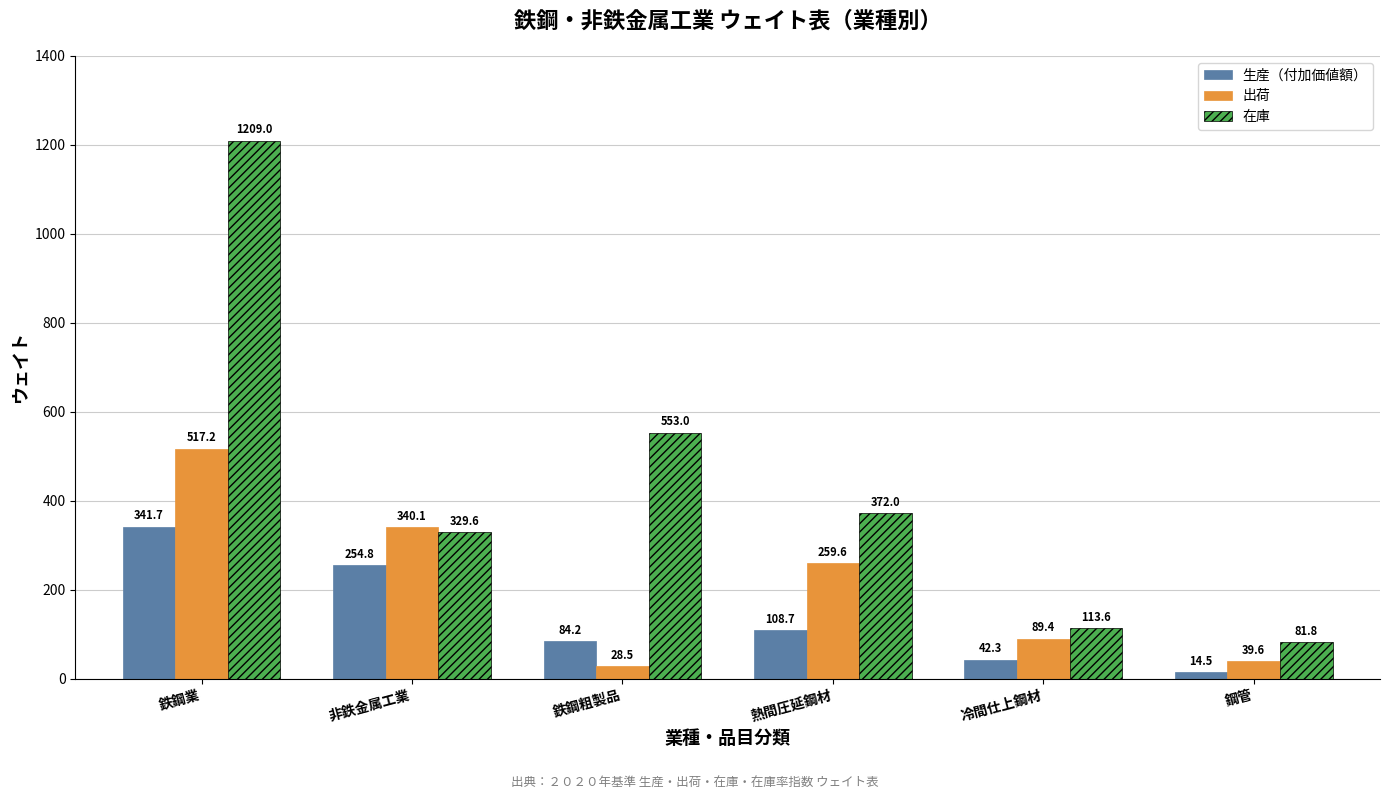

What position from the right is 冷間仕上鋼材?

2